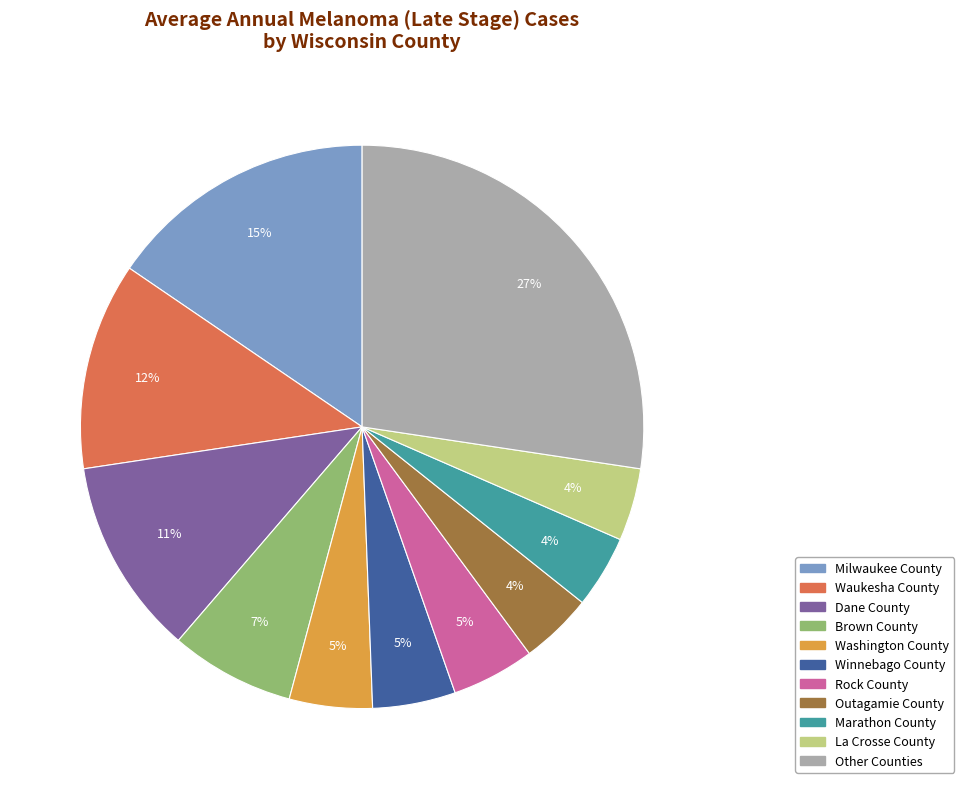

To the nearest percent, what is the difference between the largest and smallest slice percentages?

23%